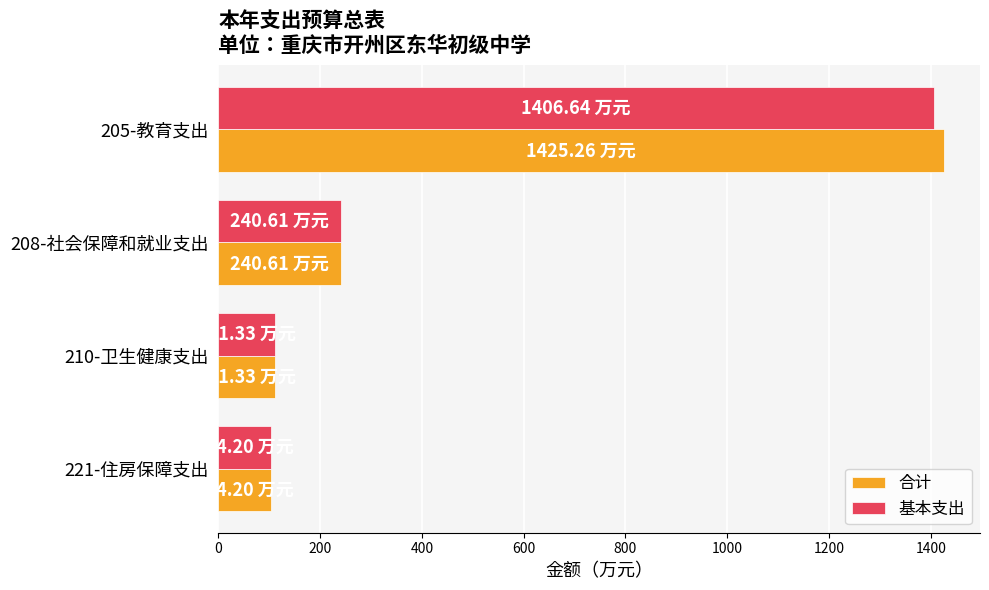

What is the highest value of the 基本支出 series?

1406.6